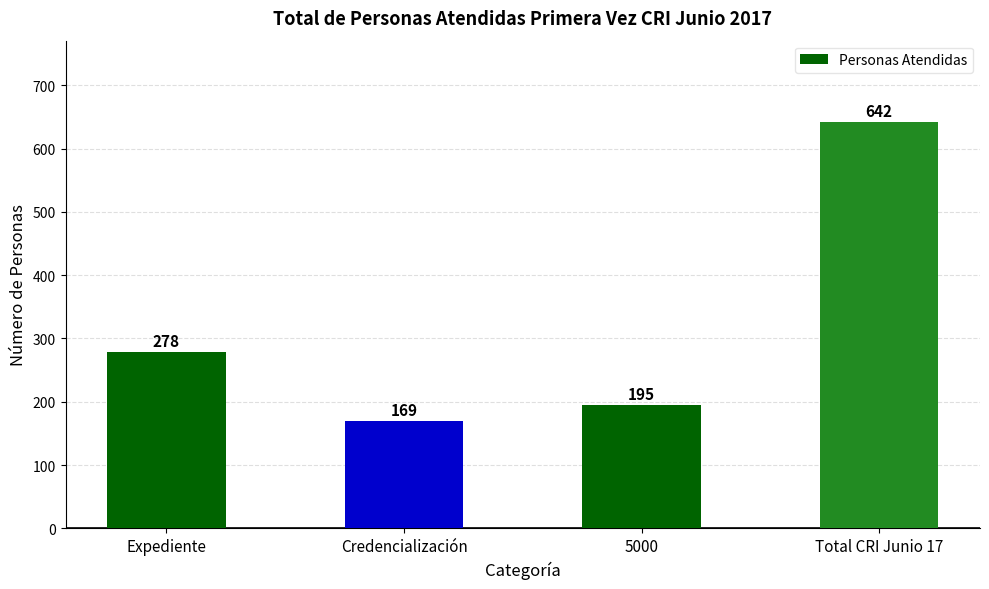

List the labels in order of value, smallest first.

Credencialización, 5000, Expediente, Total CRI Junio 17